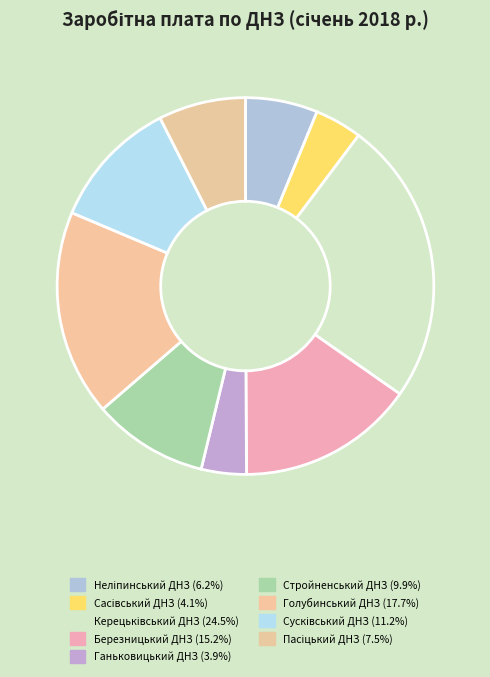

What percentage do Березницький ДНЗ and Голубинський ДНЗ together represent?

32.9%